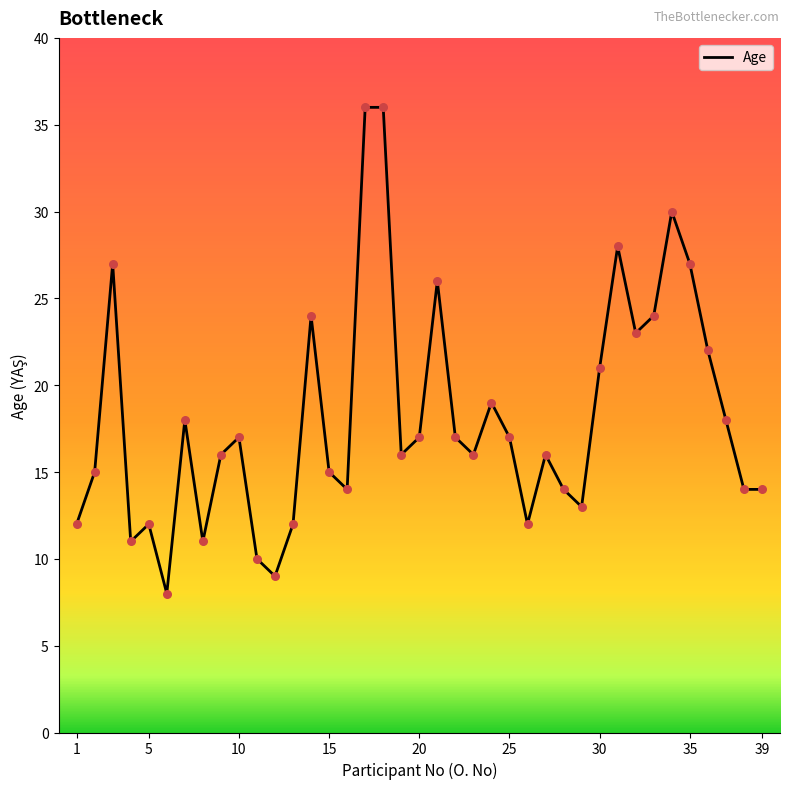

What is the minimum value shown in the chart?

8